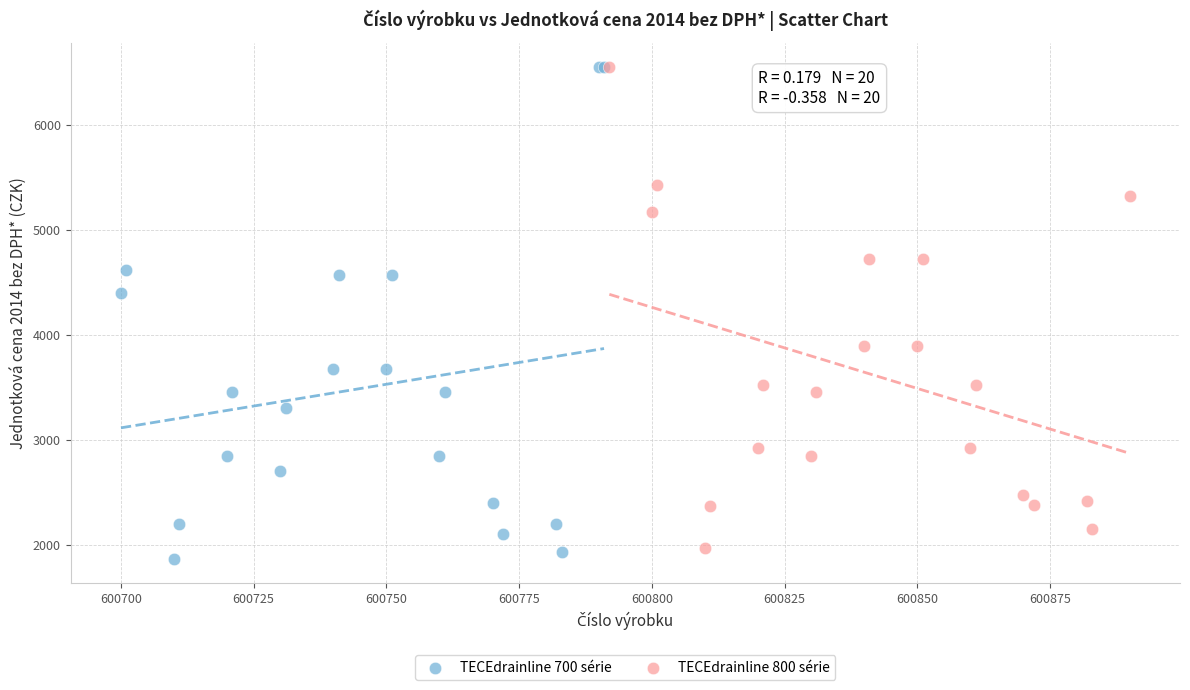

What are all the series names shown in the legend?

TECEdrainline 700 série, TECEdrainline 800 série